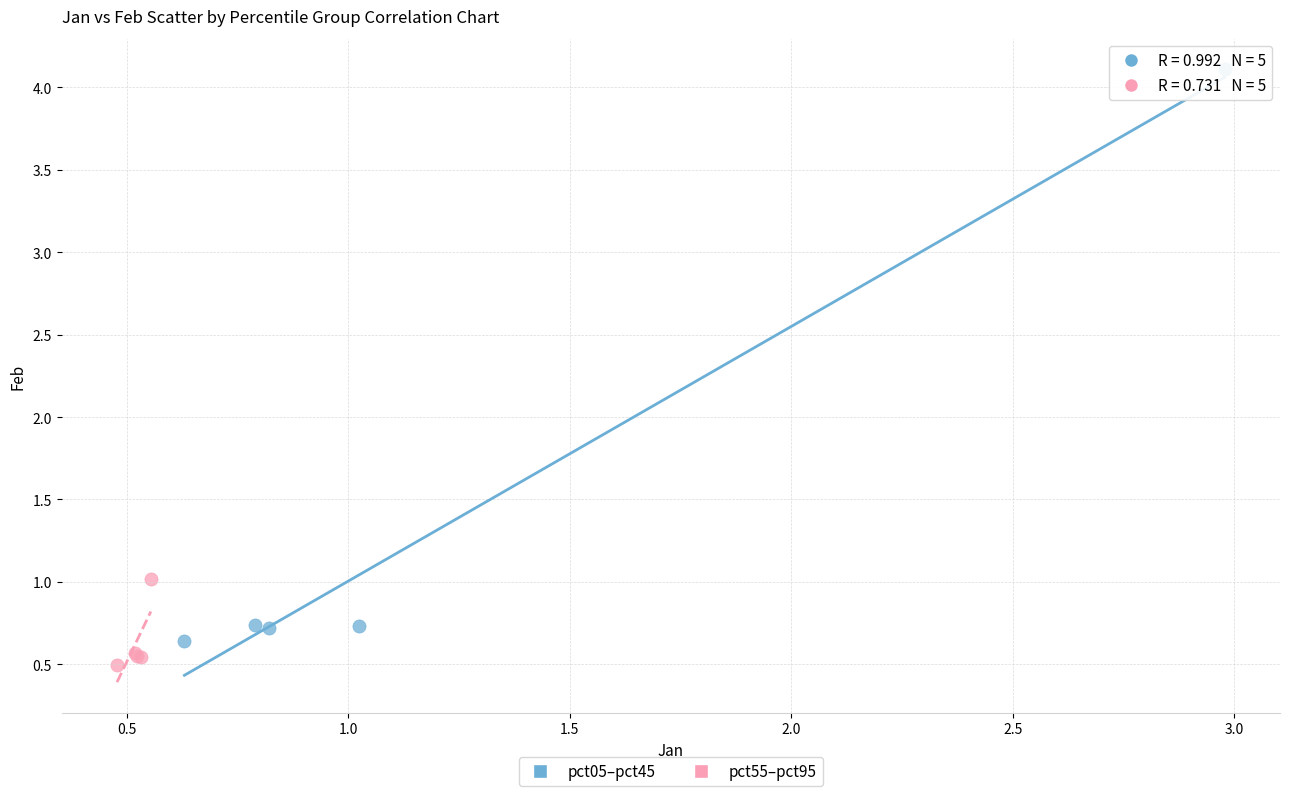

Which series has the largest Y range (max minus min)?

pct05–pct45